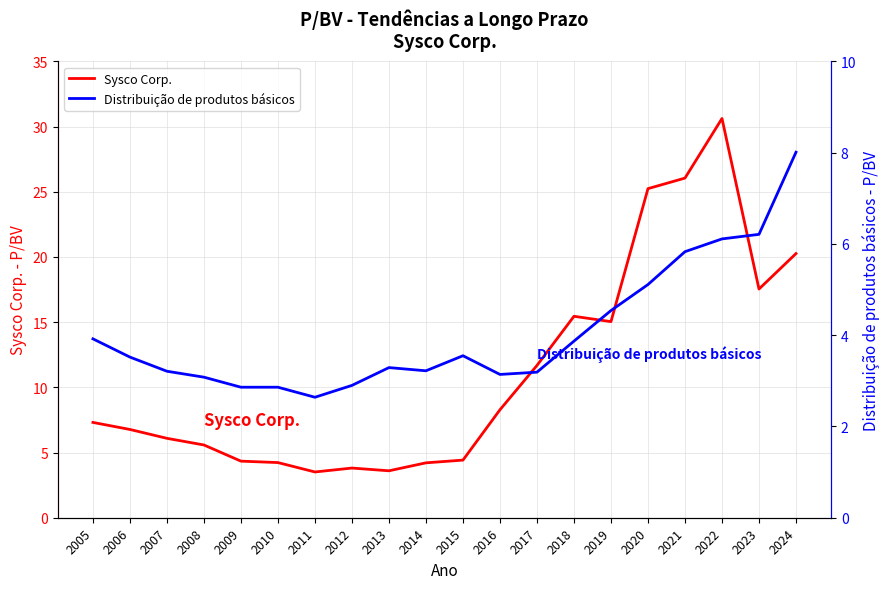

True or false: Sysco Corp. and Distribuição de produtos básicos cross at least once.

False